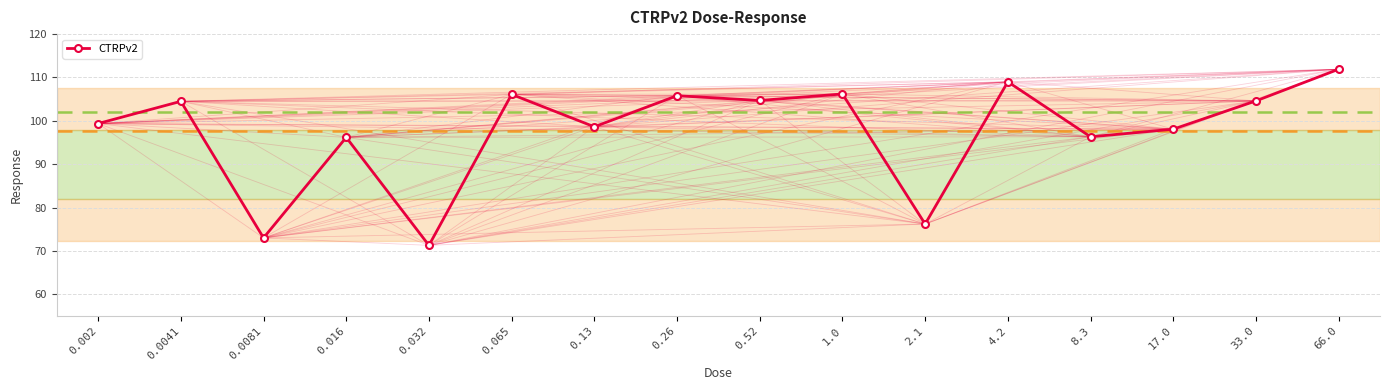

How many values exceed 104?

8